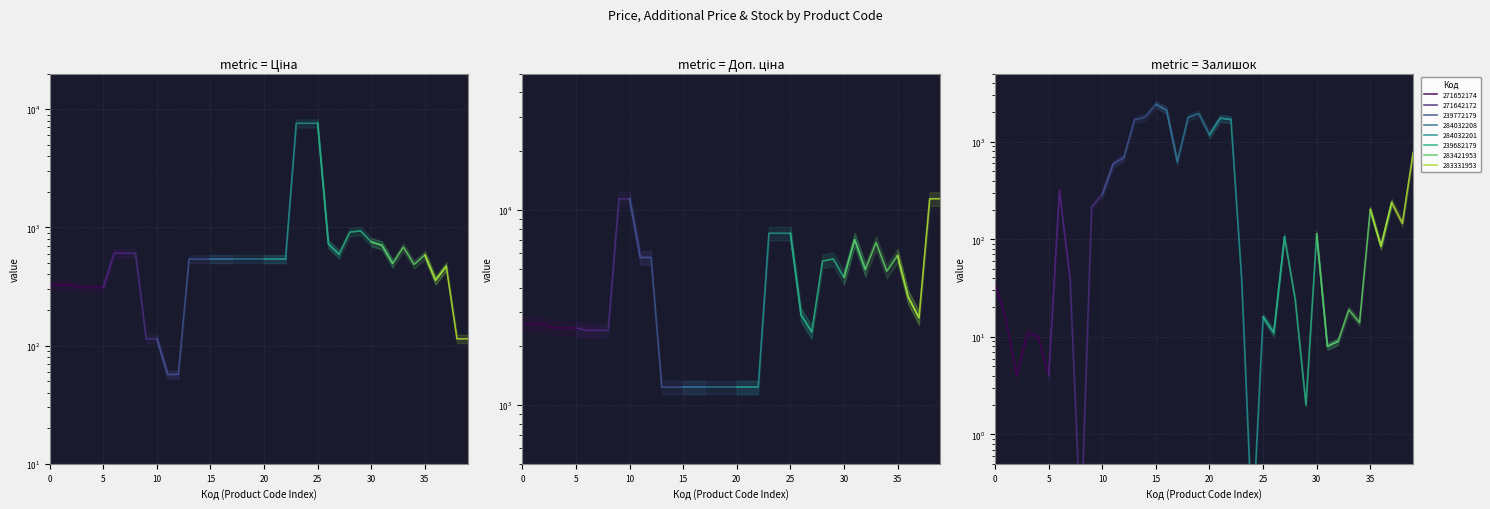

What is the sum of the Доп. ціна values at 24 and 32?

12546.9